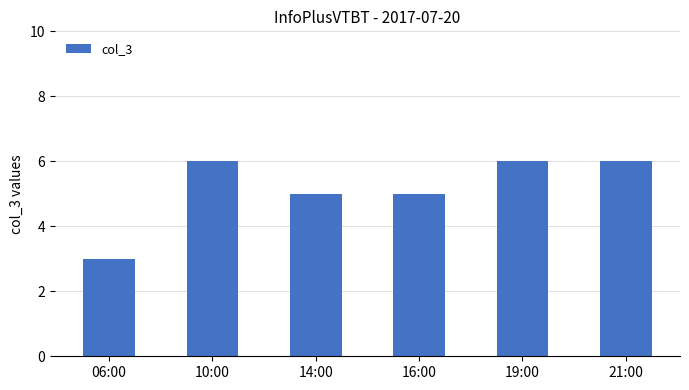

What is the smallest value displayed?

3